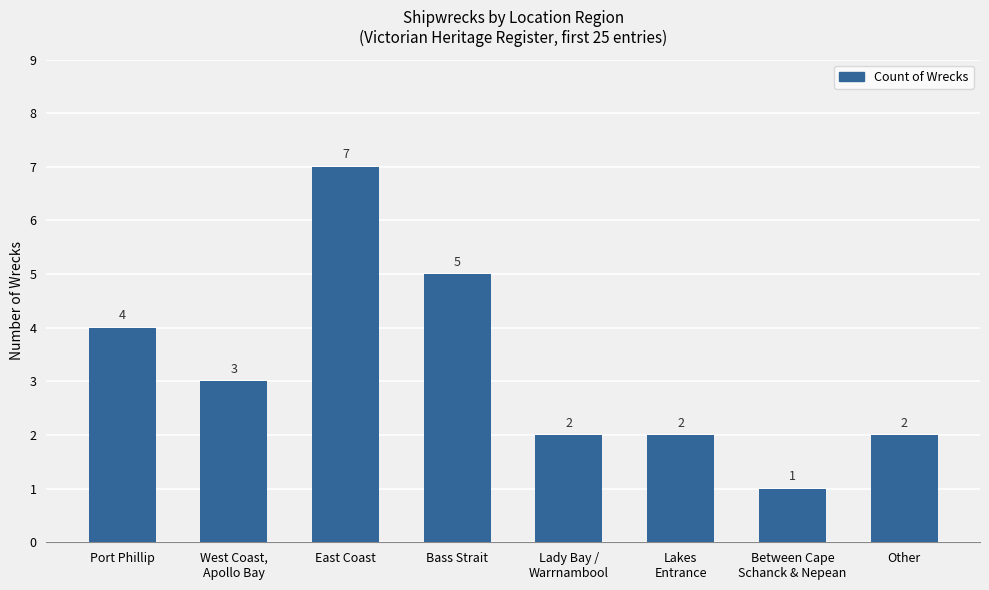

At which category does the chart reach its minimum across all series?

Between Cape
Schanck & Nepean